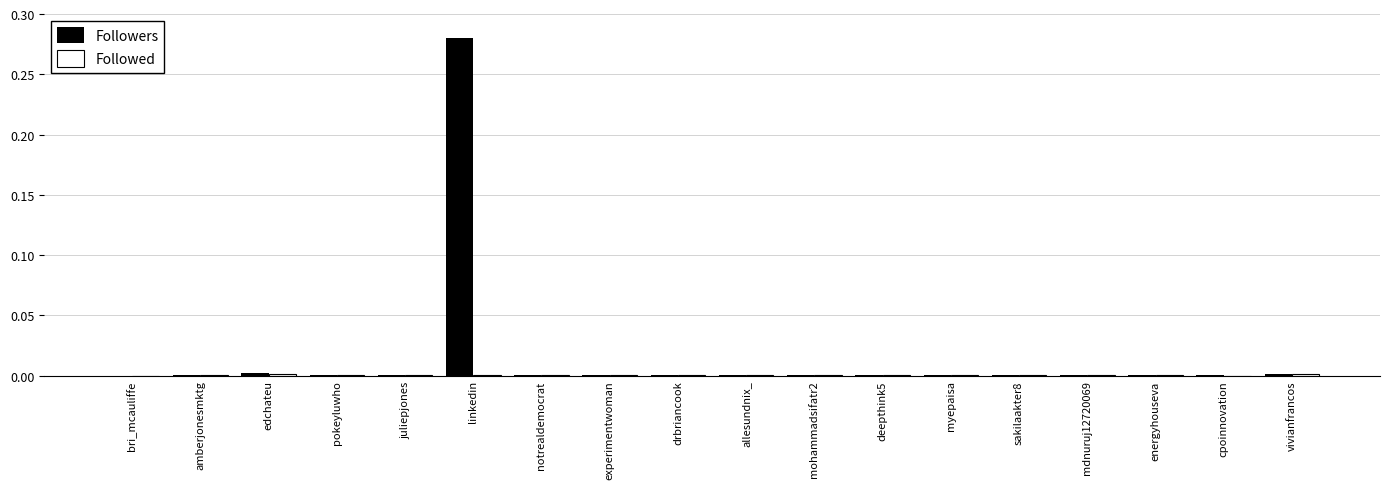

Which category has the highest value across all series?

linkedin